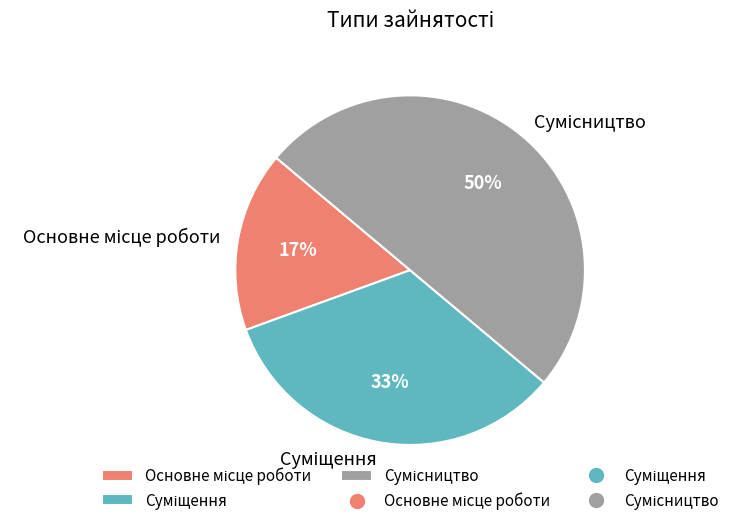

To the nearest percent, what is the difference between the largest and smallest slice percentages?

33%